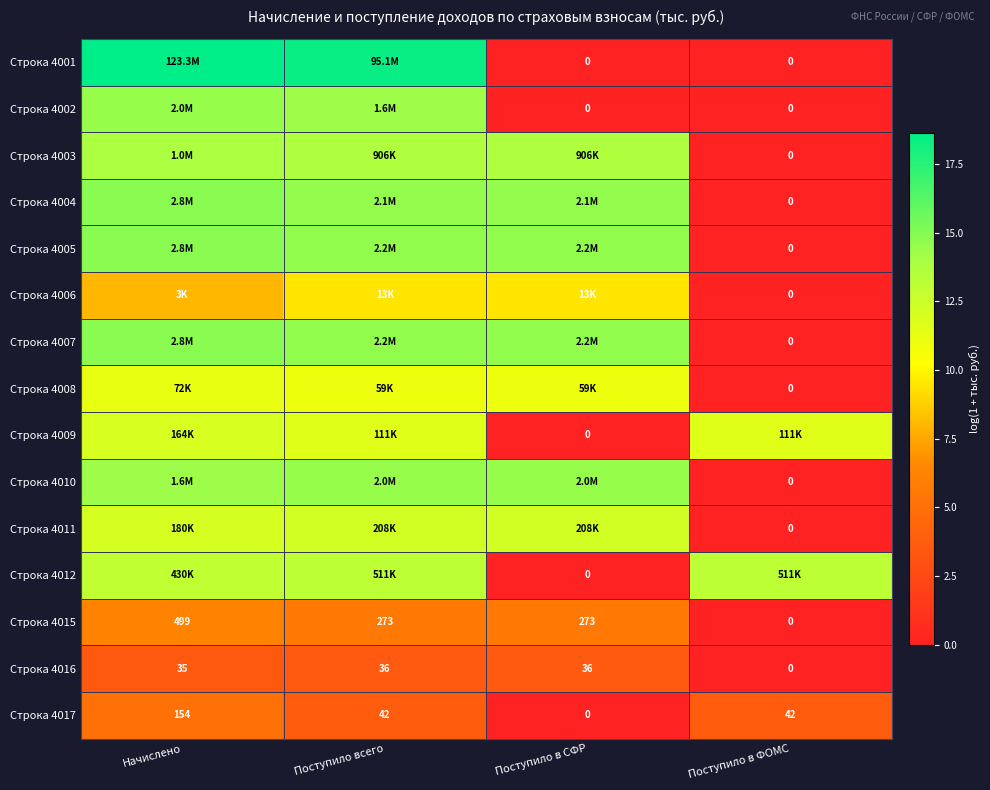

Rank the series at Начислено from highest to lowest value.

Строка 4001, Строка 4007, Строка 4004, Строка 4005, Строка 4002, Строка 4010, Строка 4003, Строка 4012, Строка 4011, Строка 4009, Строка 4008, Строка 4006, Строка 4015, Строка 4017, Строка 4016